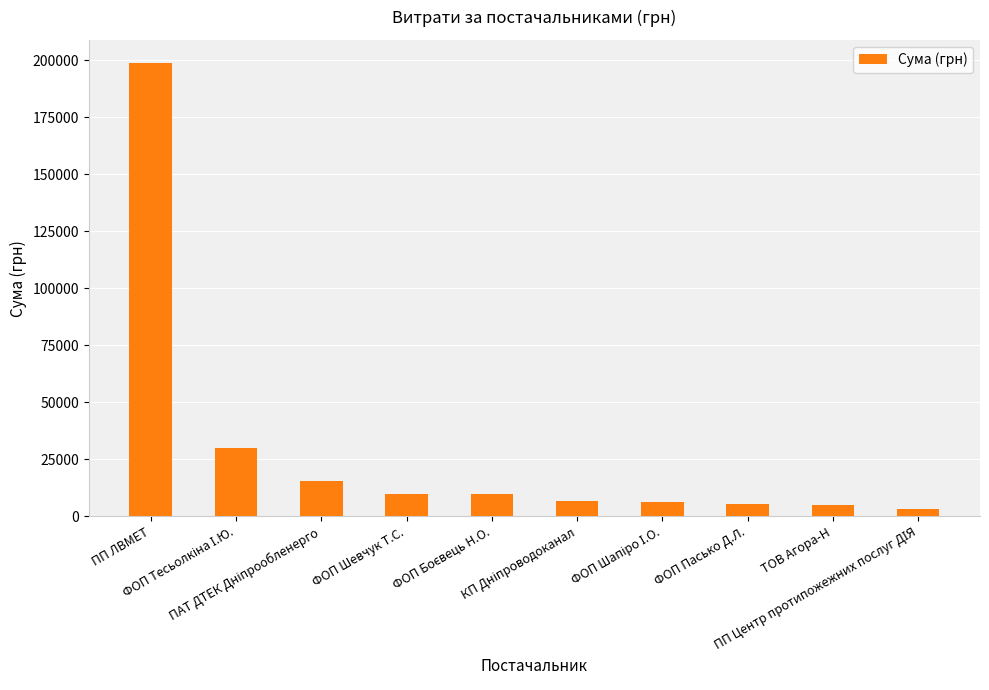

What is the difference between the maximum and minimum values?

195775.9